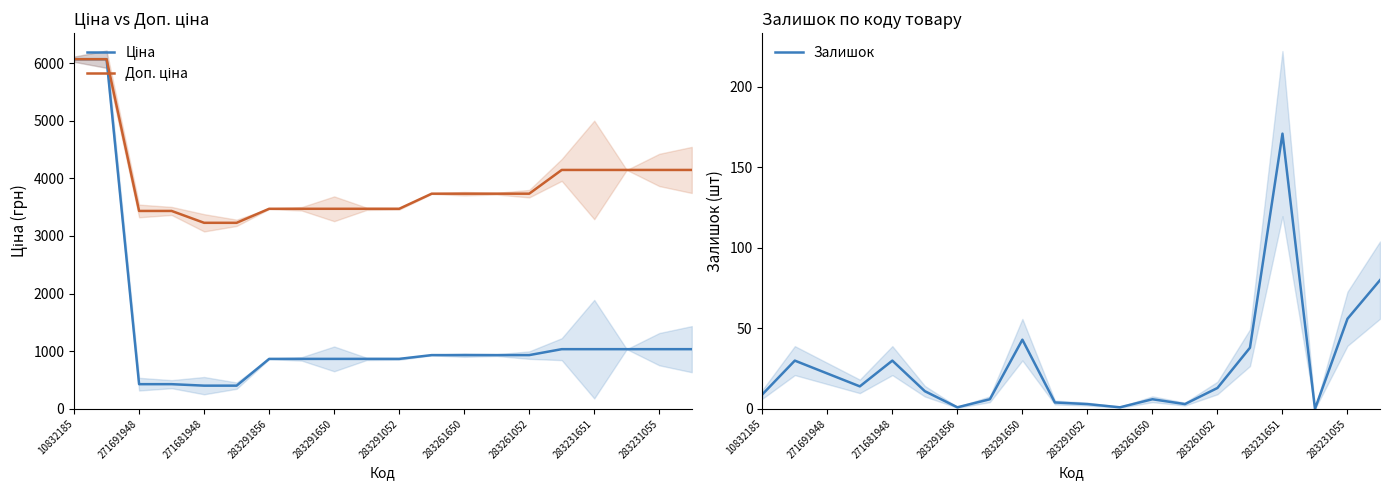

How many values in the Залишок series are below 13?

10